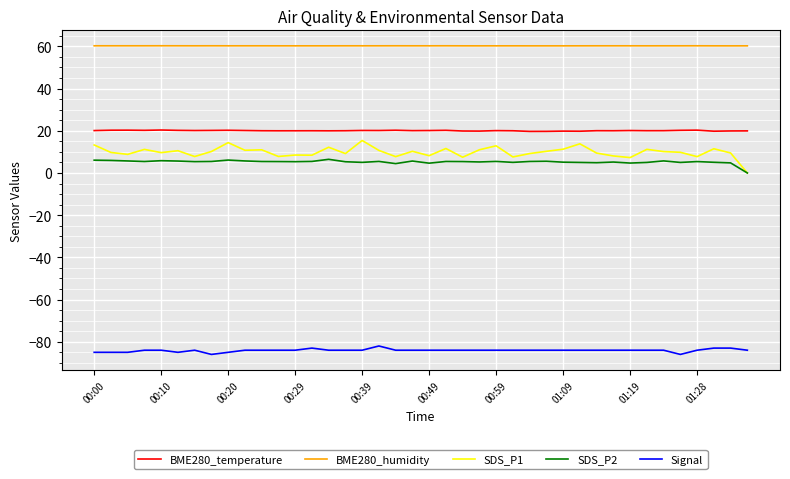

Which series has the largest range (max minus min)?

SDS_P1